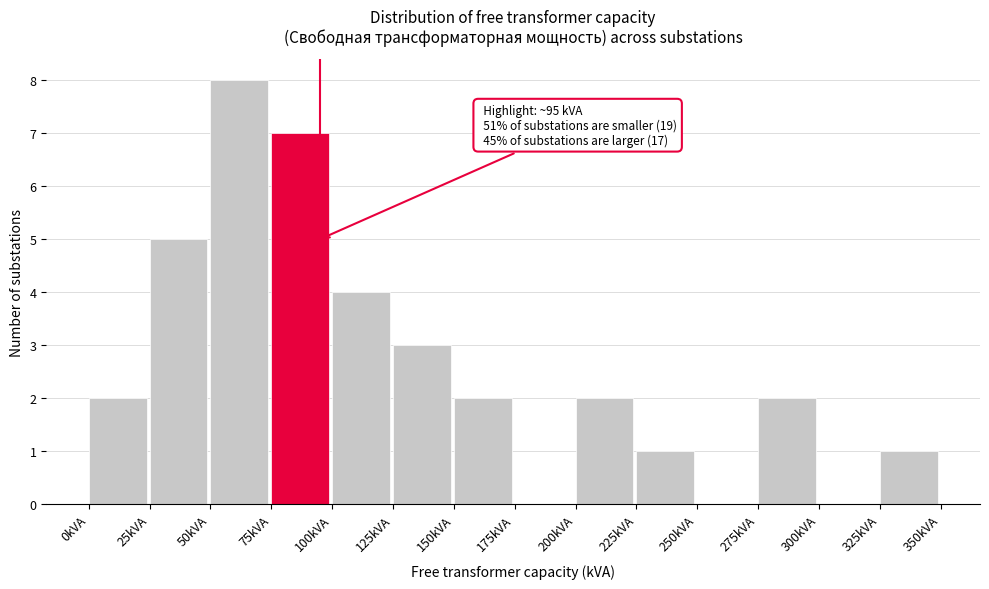

Over which range of the x-axis is the bar tallest?

50 to 75